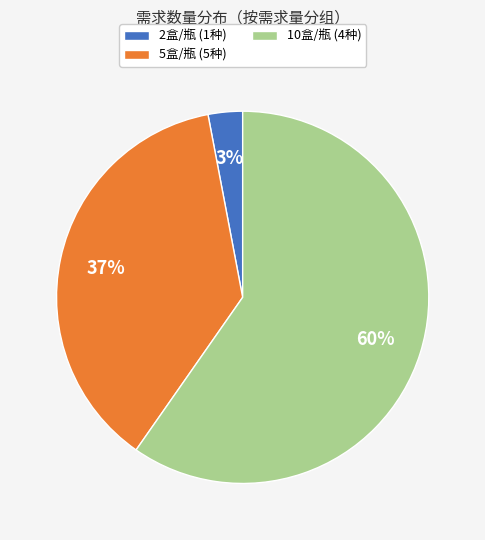

Approximately how many times larger is the value at 5盒/瓶 (5种) compared to 10盒/瓶 (4种)?

0.6